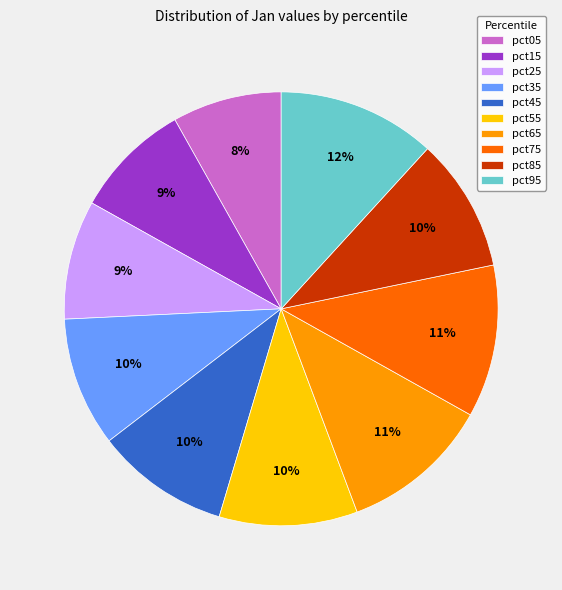

Is the sum of pct75 and pct45 greater than half?

No